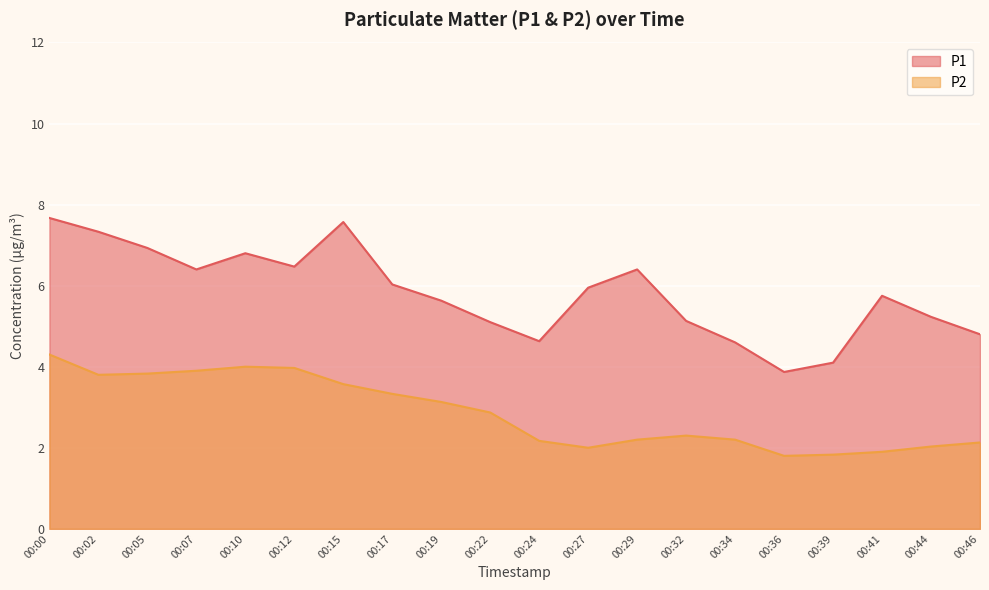

Which series has the largest total across all categories?

P1